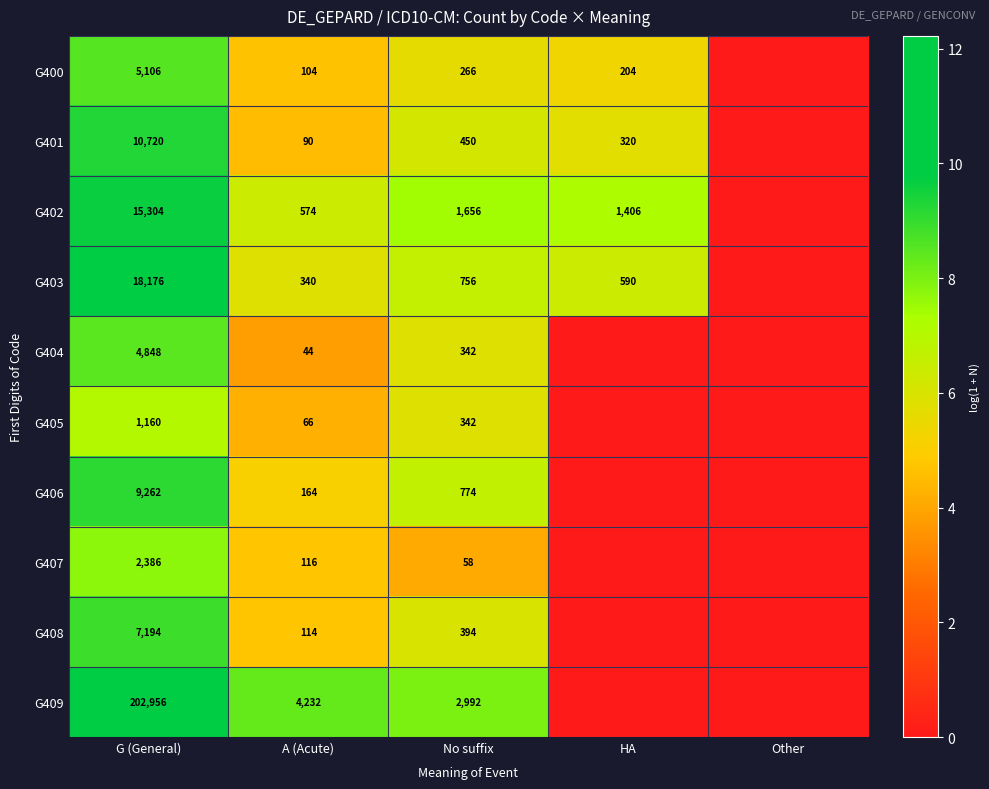

Rank the series at A (Acute) from highest to lowest value.

G409, G402, G403, G406, G407, G408, G400, G401, G405, G404